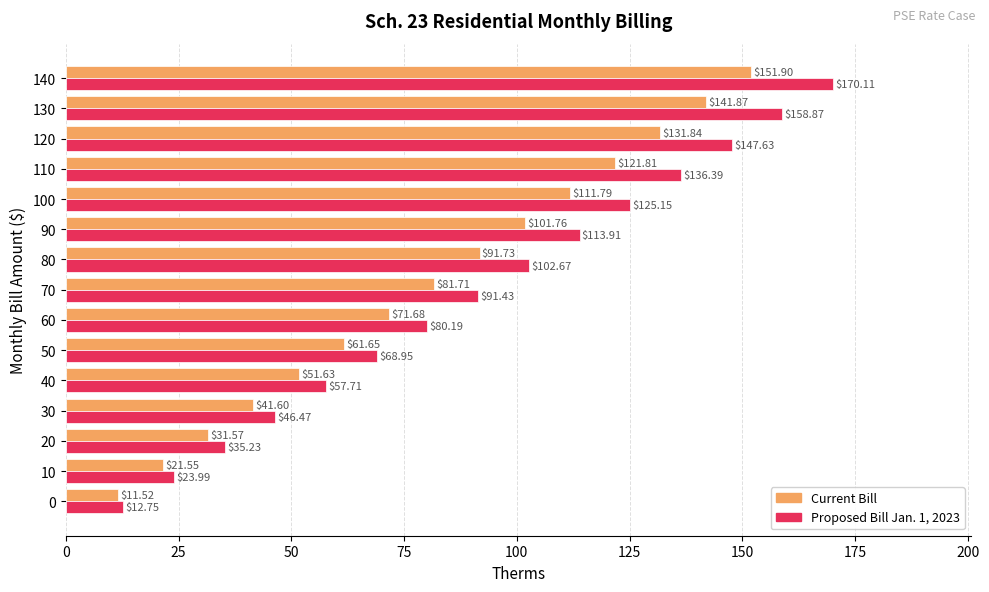

What is the total value across all series at 10?

45.5